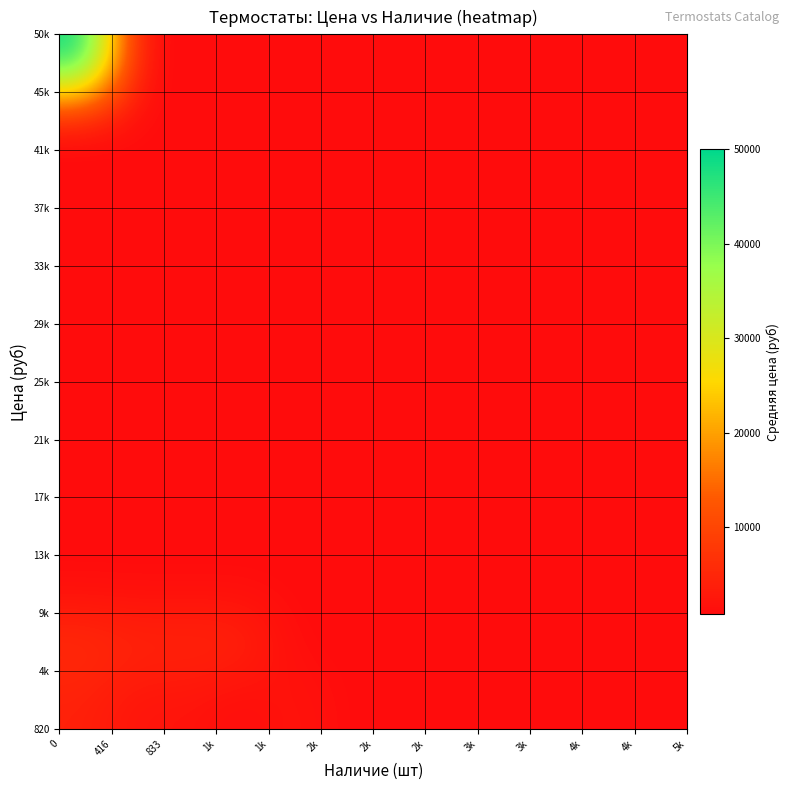

What is the greatest value displayed?

50000.0